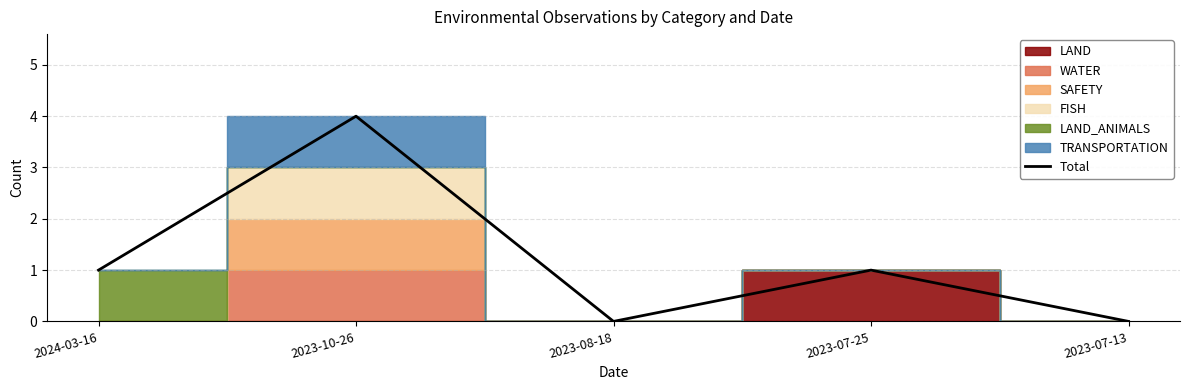

How many data points does each series have?

5